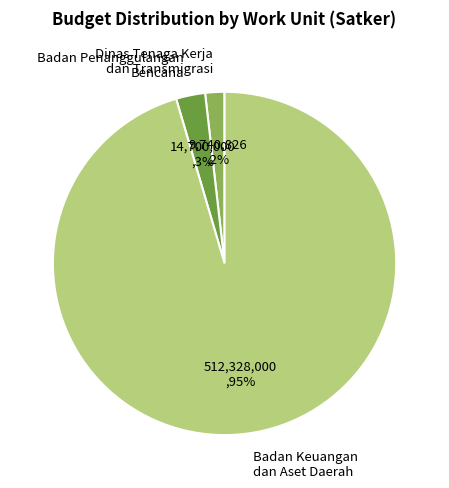

Between Badan Keuangan dan Aset Daerah and Dinas Tenaga Kerja dan Transmigrasi, which is larger?

Badan Keuangan dan Aset Daerah